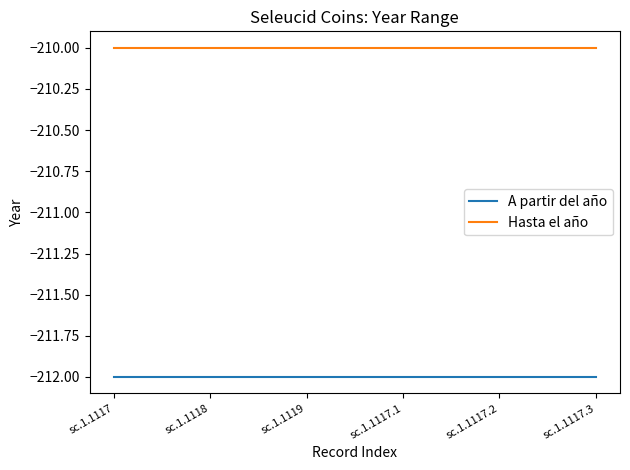

Rank the series by their average value, from highest to lowest.

Hasta el año, A partir del año